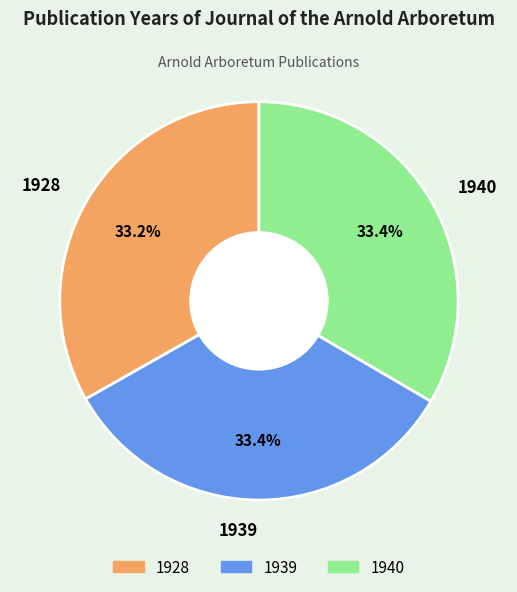

Is the sum of 1939 and 1940 greater than half?

Yes